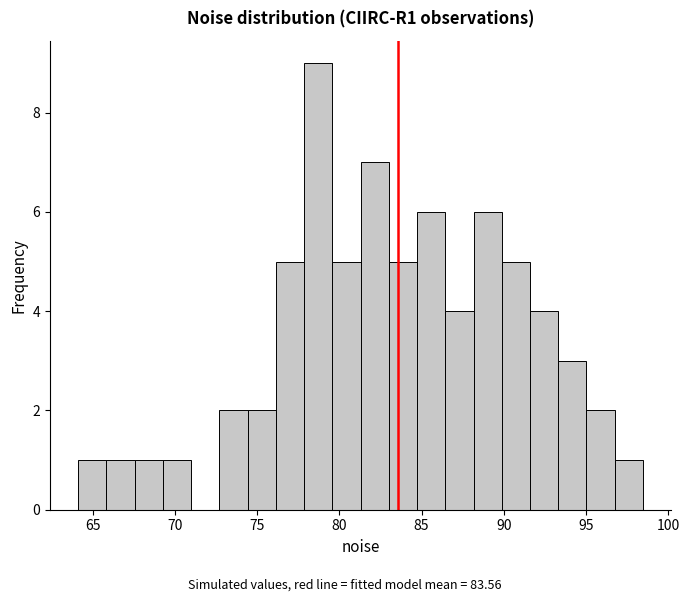

Around what value on the x-axis is the tallest bar? Give the approximate position of its centre, as read against the axis.

78.5